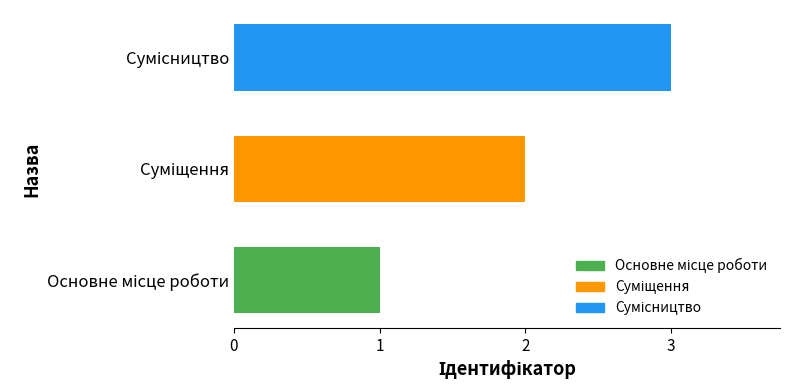

What is the maximum value shown in the chart?

3